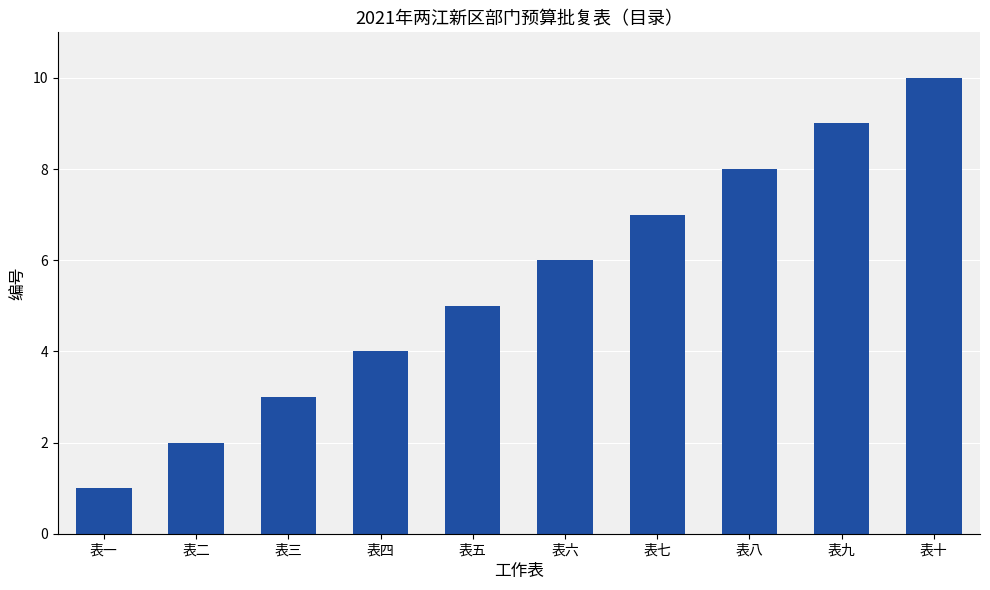

True or false: the data shows 7 at 表七.

True